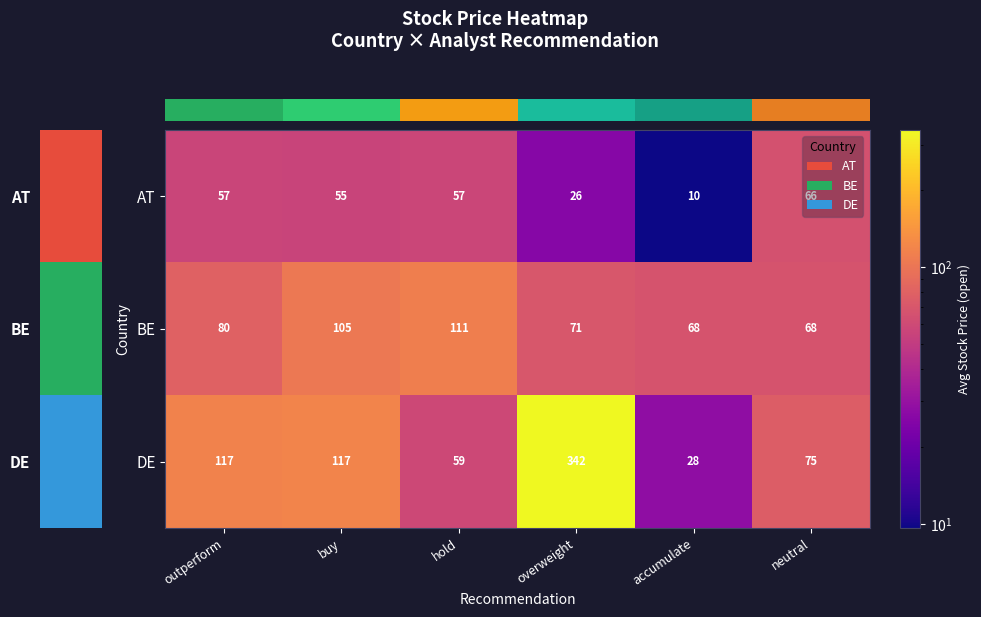

What is the smallest value displayed?

10